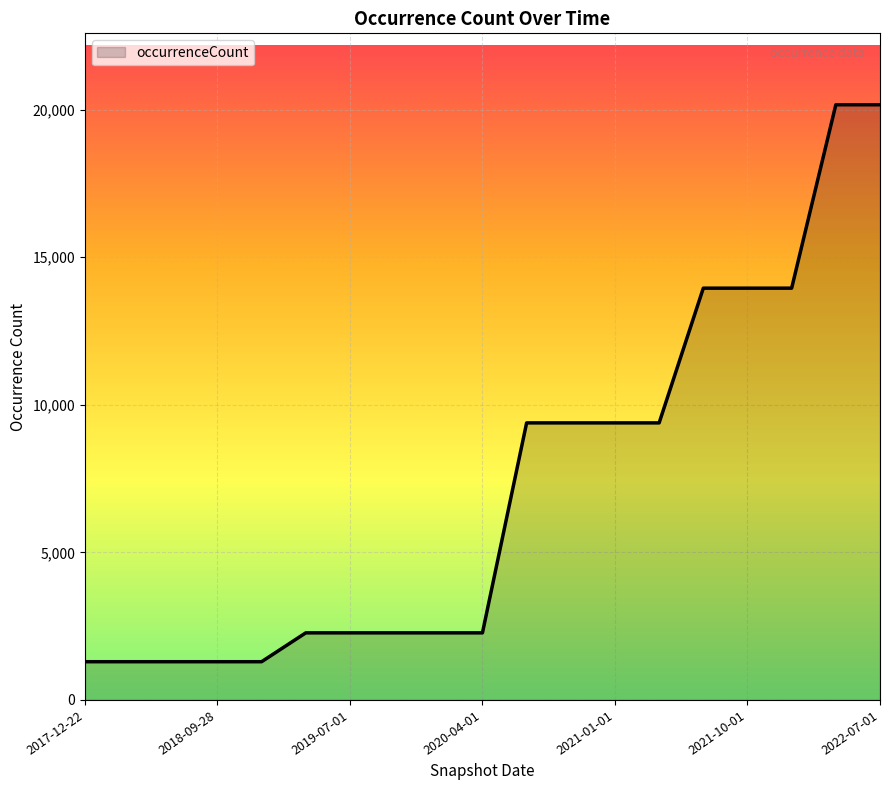

What is the smallest value displayed?

1295